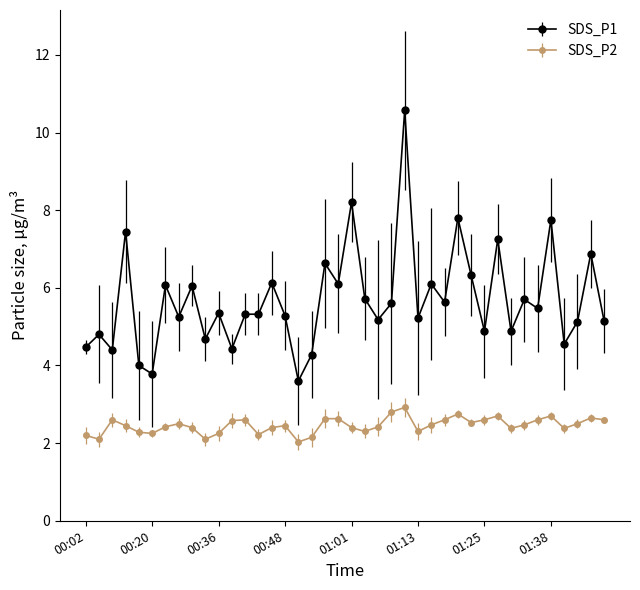

What is the difference between the maximum and minimum values in the SDS_P2 series?

0.9